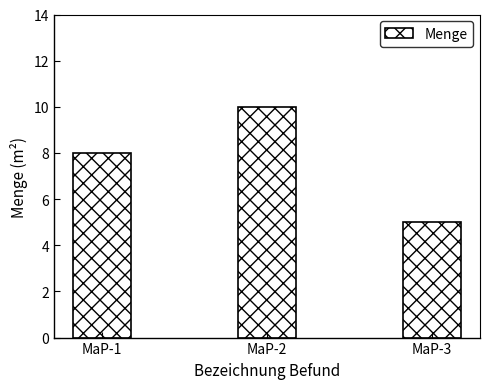

Approximately how many times larger is the value at MaP-1 compared to MaP-3?

1.6